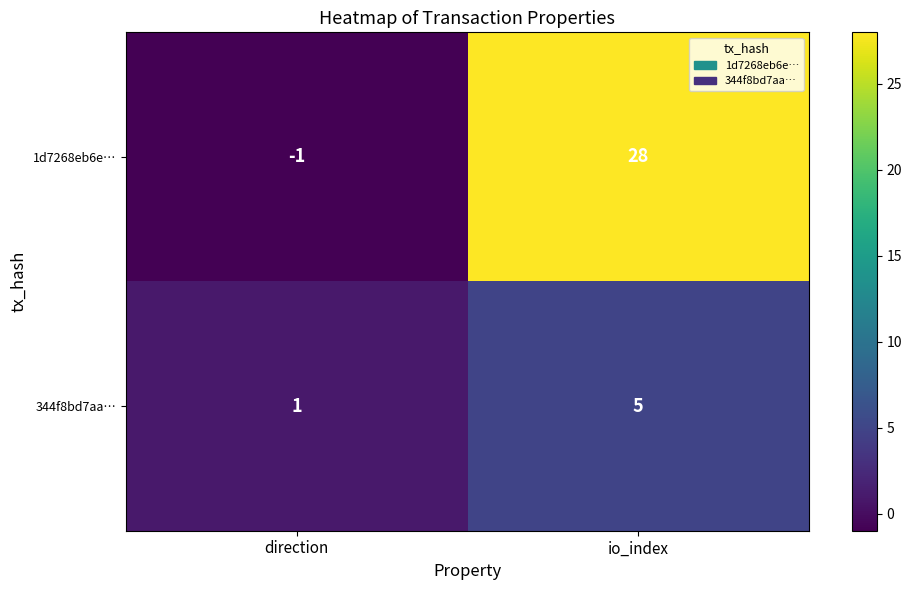

The value of 344f8bd7aa… at direction is 1. True or false?

True